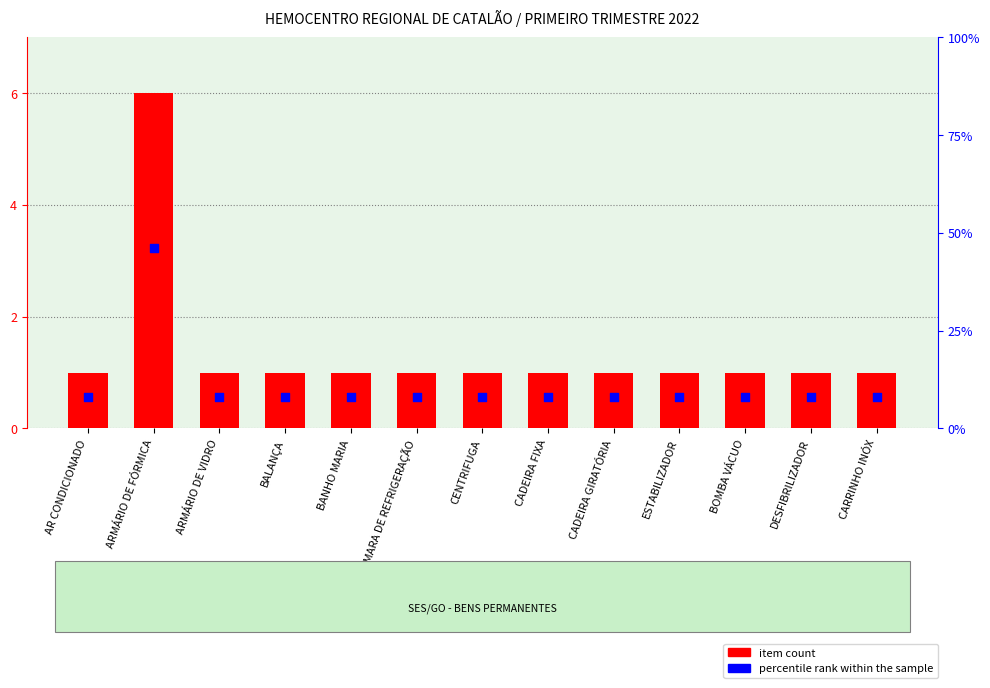

At how many categories does at least one series exceed 45?

1